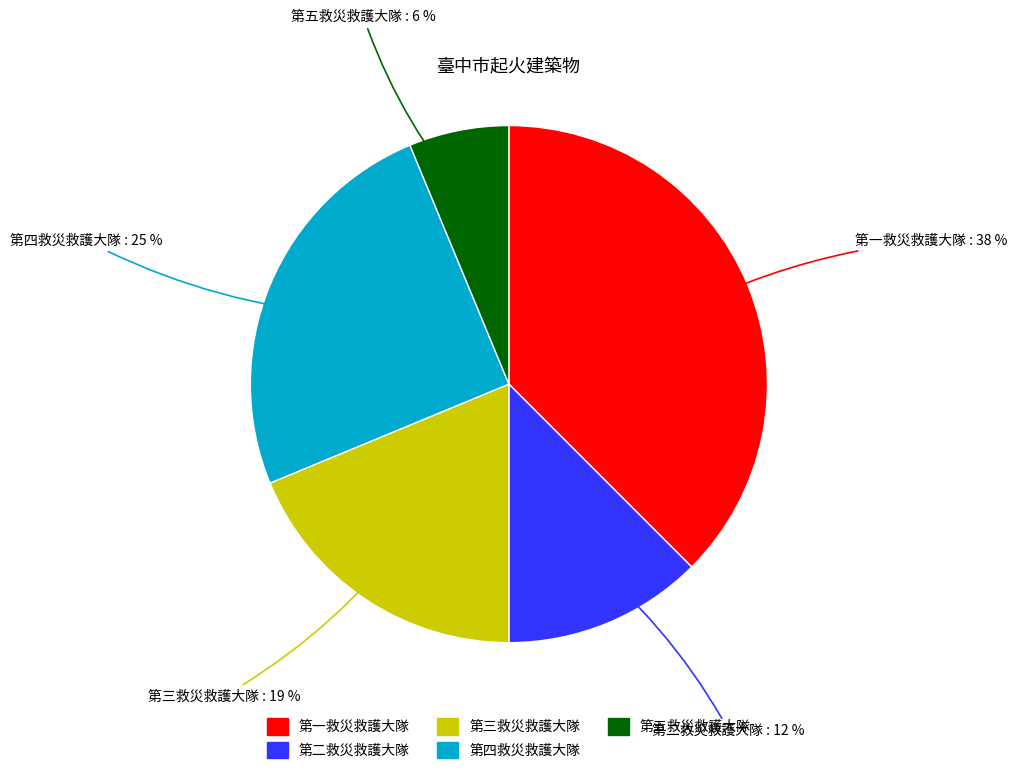

Which category has the smallest portion of the pie?

第五救災救護大隊